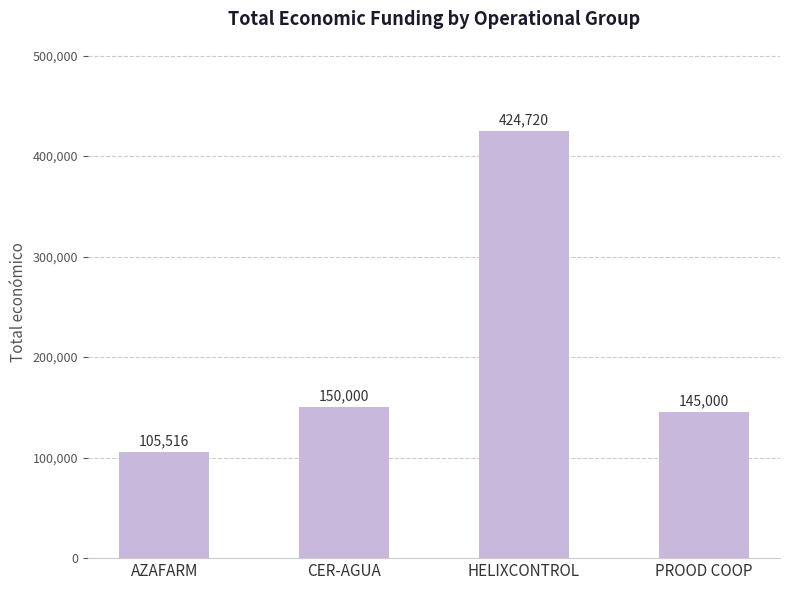

What is the minimum value shown in the chart?

105516